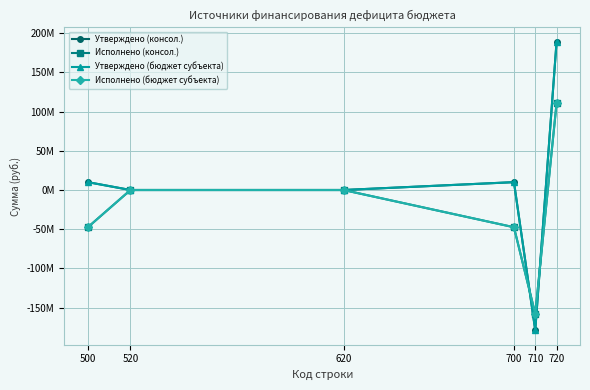

Reading right to left, extract all data points from this chart.

Утверждено (консол.): 188749223.6	-178749223.6	10000000.0	0.0	0.0	10000000.0
Исполнено (консол.): 110468167.1	-157929953.7	-47461786.6	0.0	0.0	-47461786.6
Утверждено (бюджет субъекта): 188749223.6	-178749223.6	10000000.0	0.0	0.0	10000000.0
Исполнено (бюджет субъекта): 110468167.1	-157929953.7	-47461786.6	0.0	0.0	-47461786.6